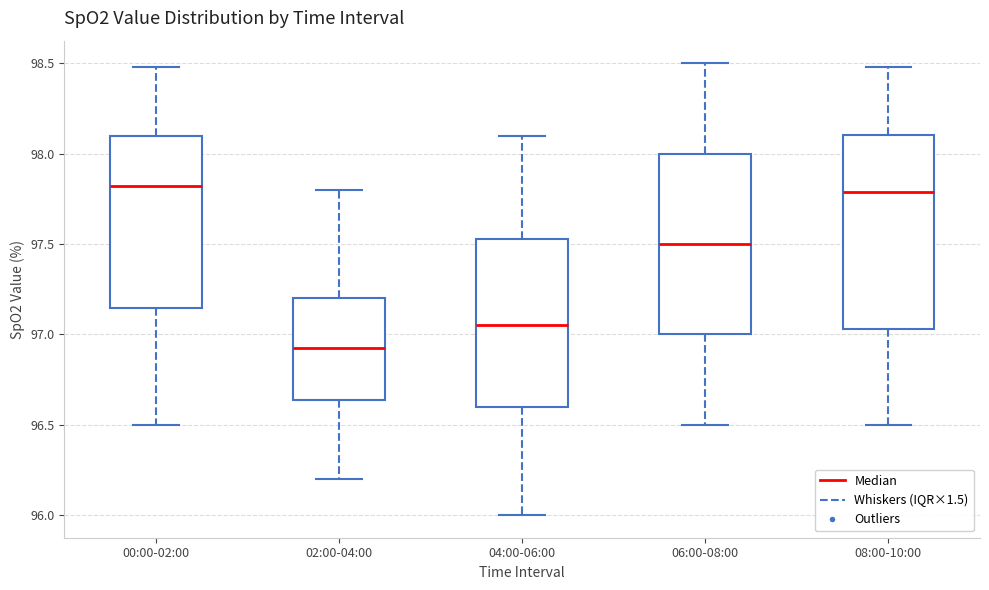

Where does the median line of the box for 04:00-06:00 sit on the y-axis? The values are not printed on the chart, so give them approximately, as read against the axis.

97.05